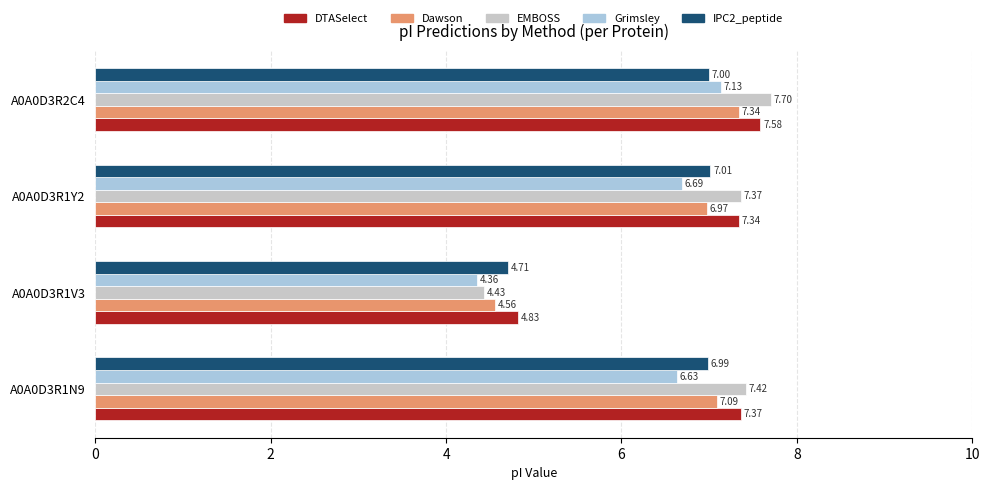

Which series has the largest range (max minus min)?

EMBOSS